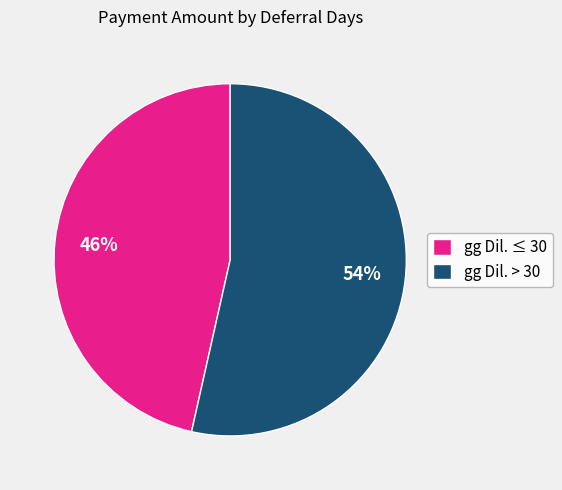

Is there any slice that represents more than half of the pie?

Yes